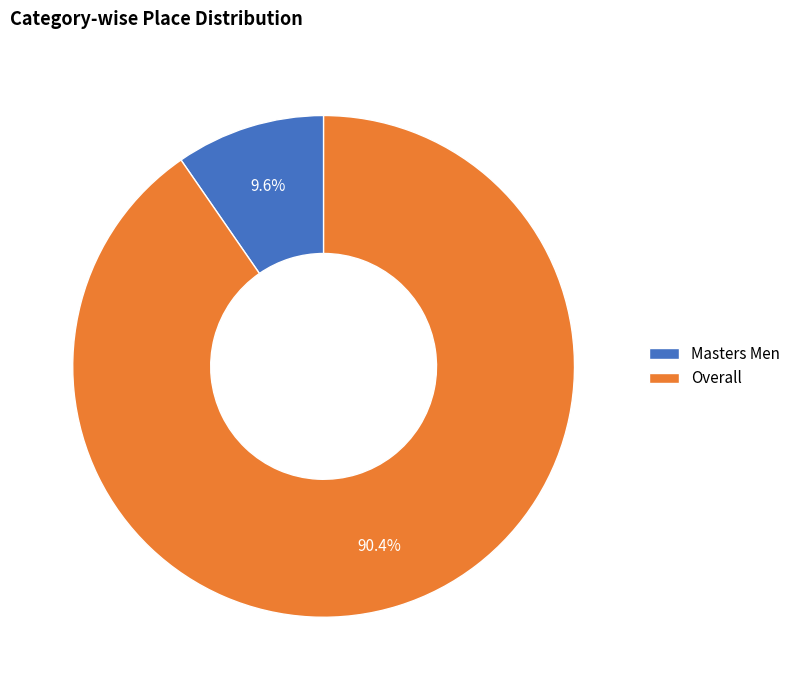

Which category has the smallest portion of the pie?

Masters Men